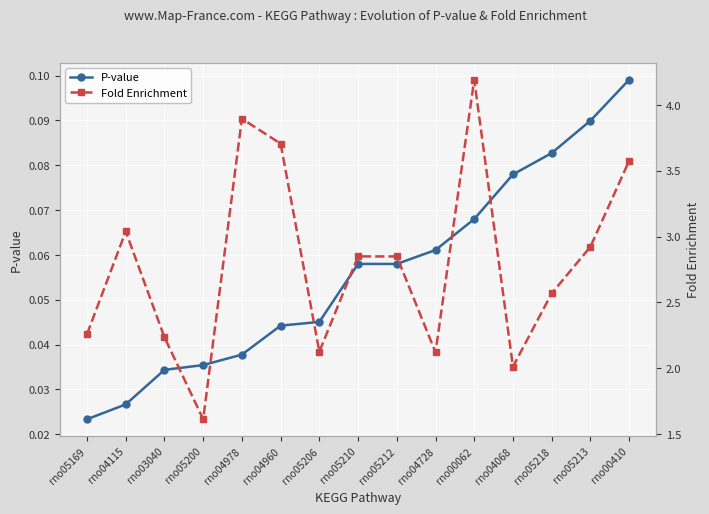

What is the sum of the Fold Enrichment values at rno04068 and rno04960?

5.7